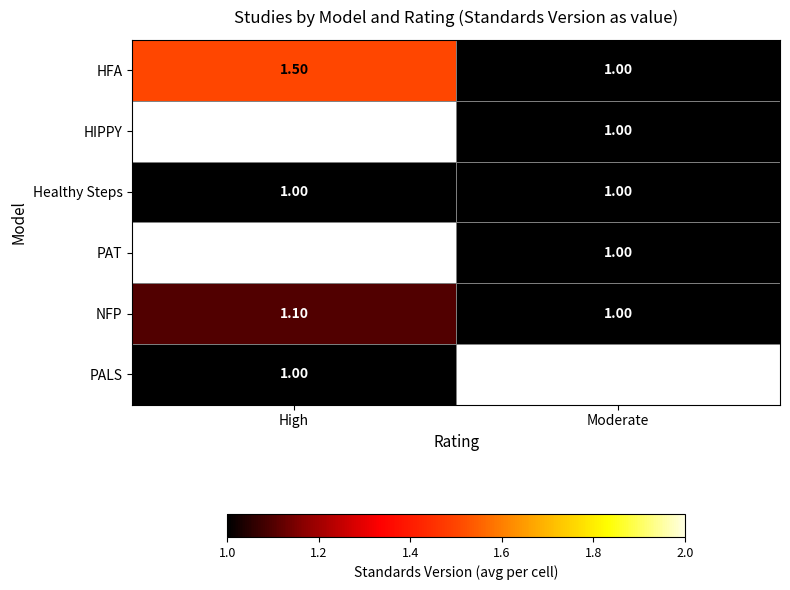

Is it true that HFA equals 2.0 at High?

False